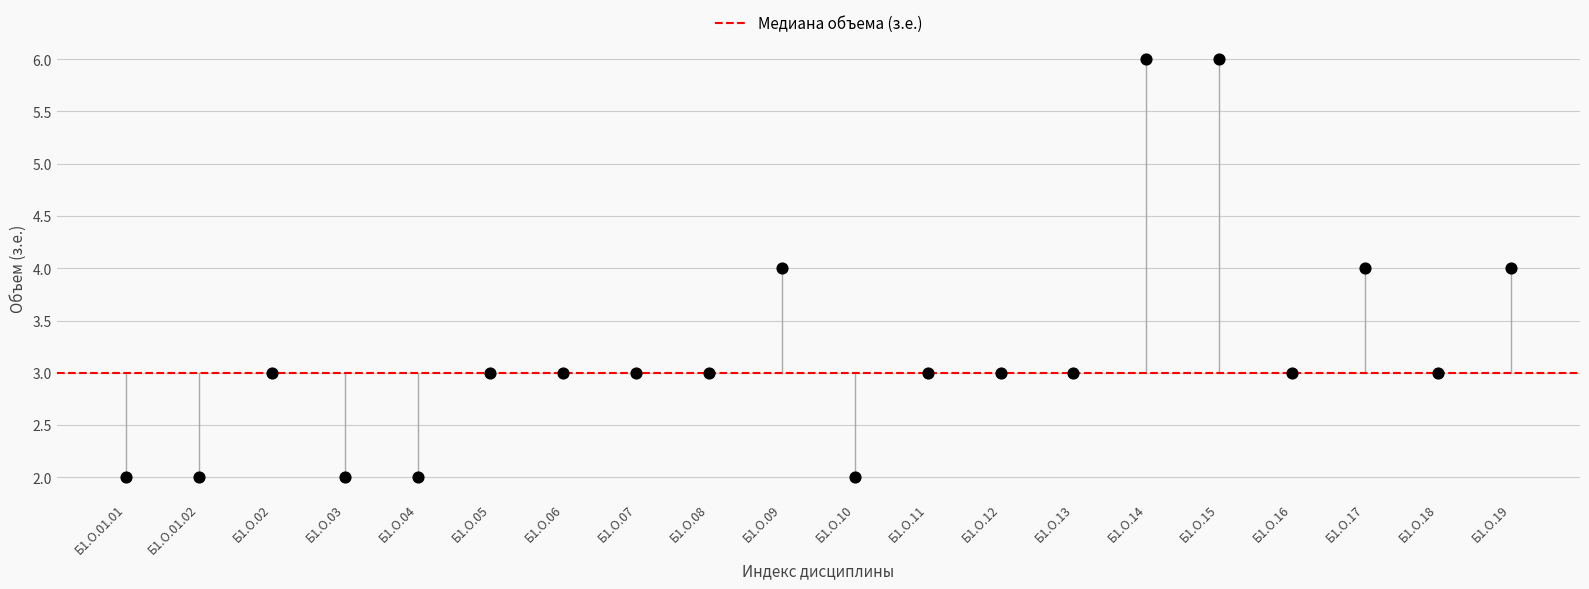

What is the range of Y values (max minus min)?

4